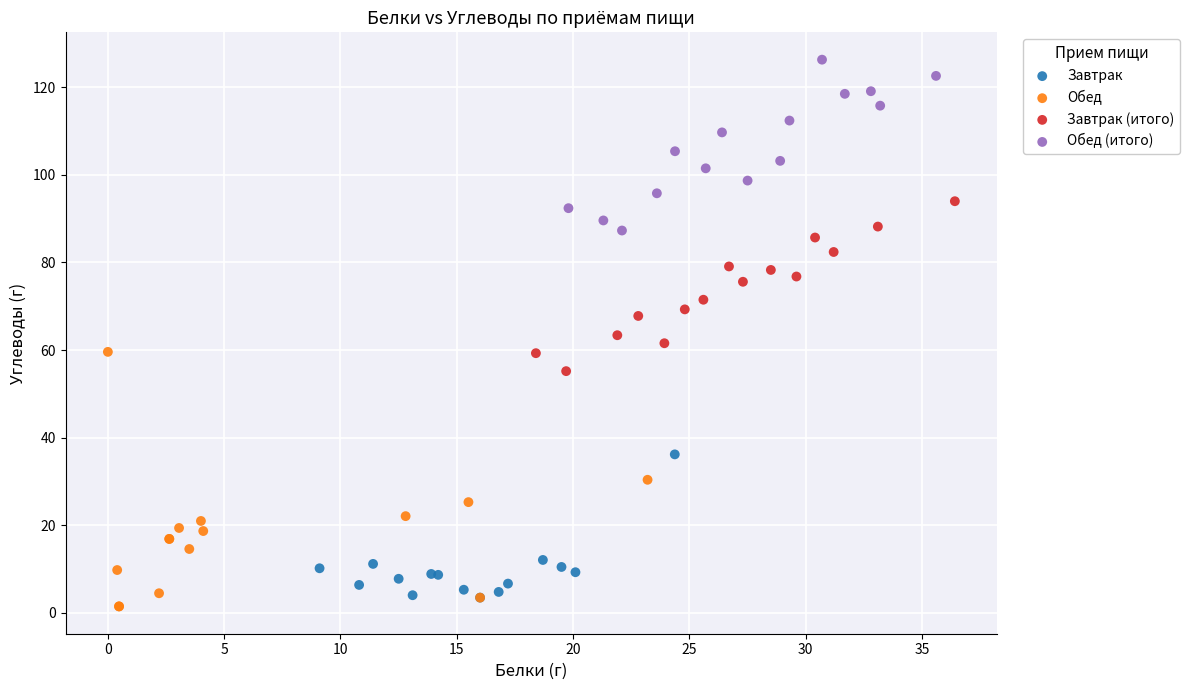

Which series has the largest Y range (max minus min)?

Обед